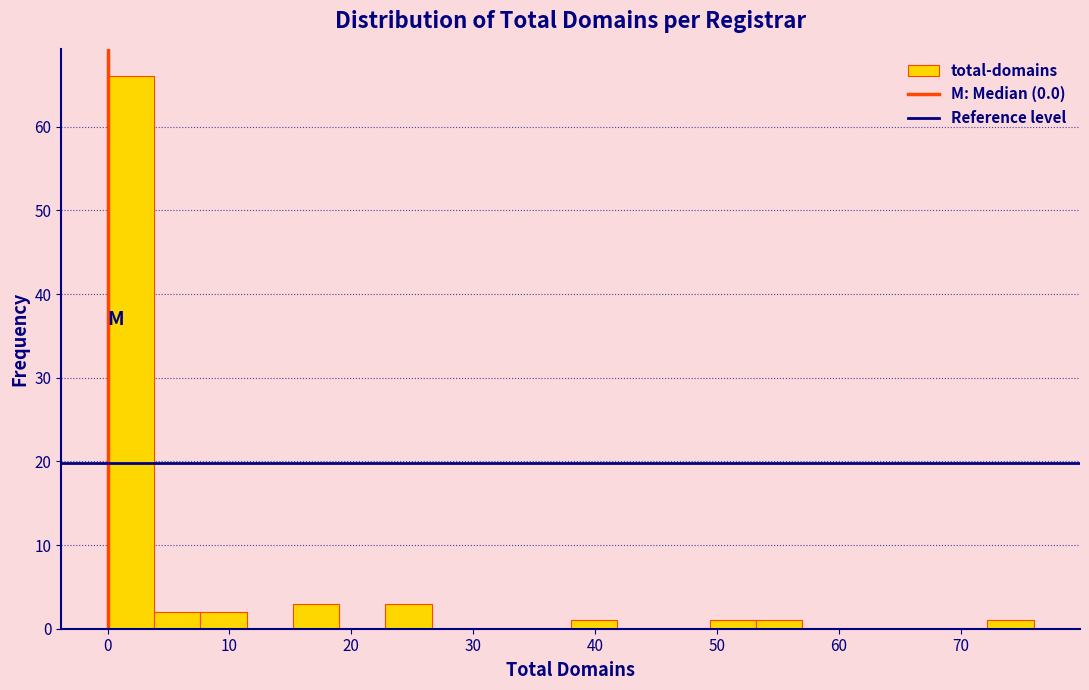

Around what value on the x-axis is the tallest bar? Give the approximate position of its centre, as read against the axis.

2